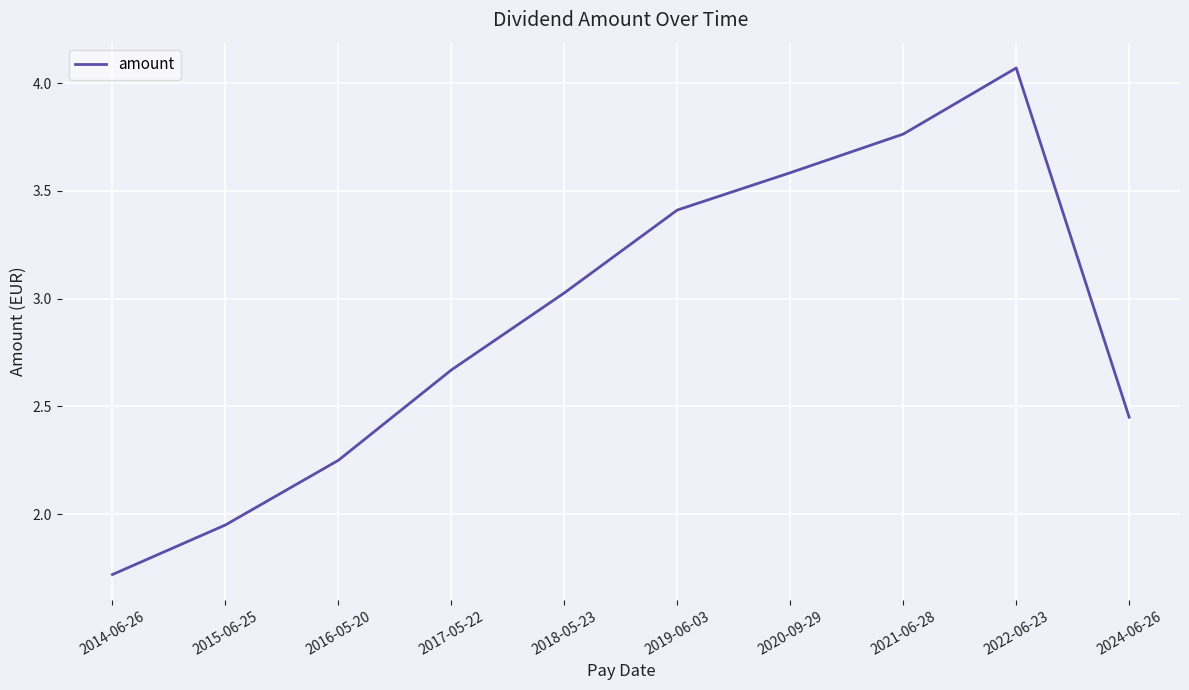

At which label does the data first exceed 3?

2018-05-23